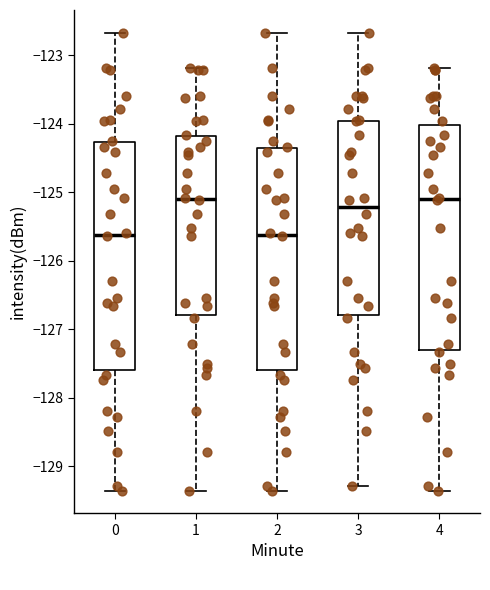

Reading left to right, transcribe this box plot: for each box, give where its median line is, the range the box spans, and where its two whiskers end, as read against the y-axis. The values are not printed on the chart, so give them approximately, as read against the axis.

0: median -125.6, box -127.6 to -124.3, whiskers -129.4 to -122.7
1: median -125.1, box -126.8 to -124.2, whiskers -129.4 to -123.2
2: median -125.6, box -127.6 to -124.4, whiskers -129.4 to -122.7
3: median -125.2, box -126.8 to -124.0, whiskers -129.3 to -122.7
4: median -125.1, box -127.3 to -124.0, whiskers -129.4 to -123.2